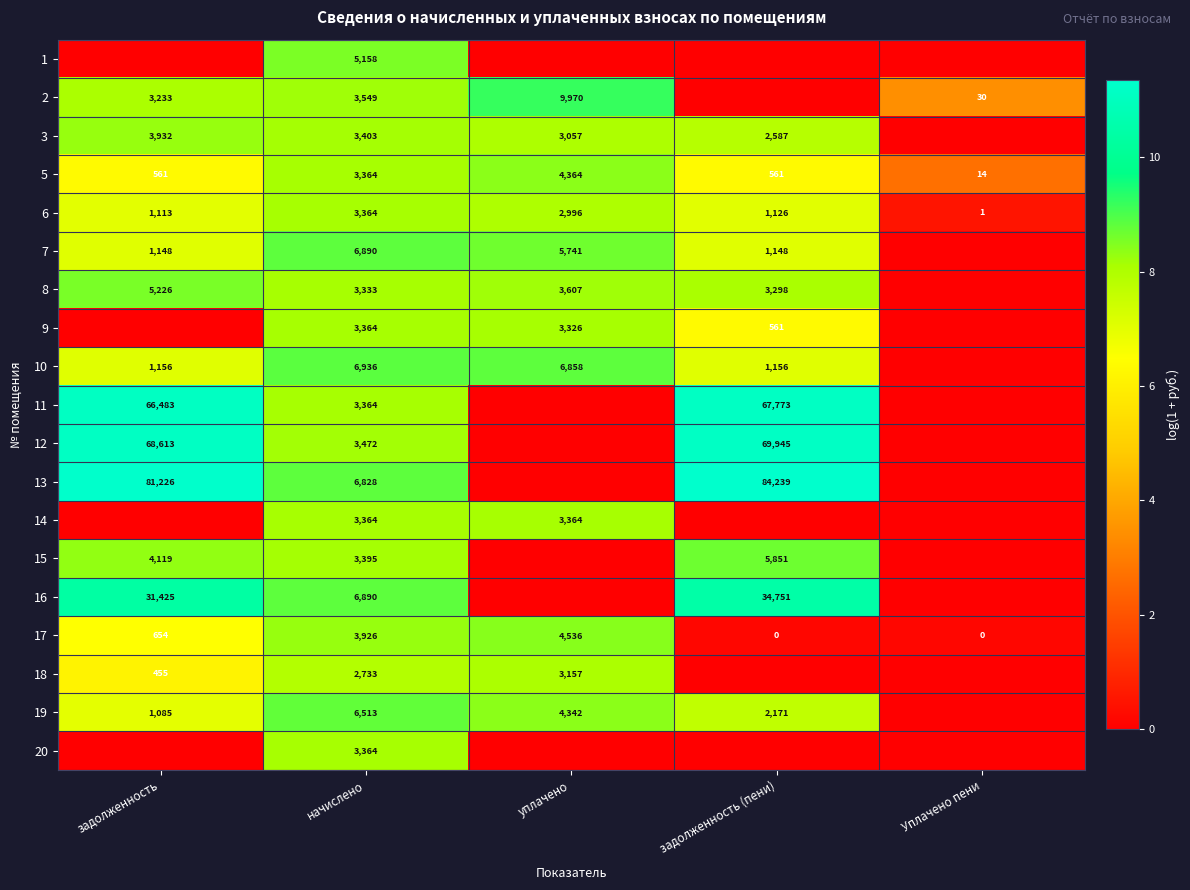

How many positive values does the 17 series have?

3